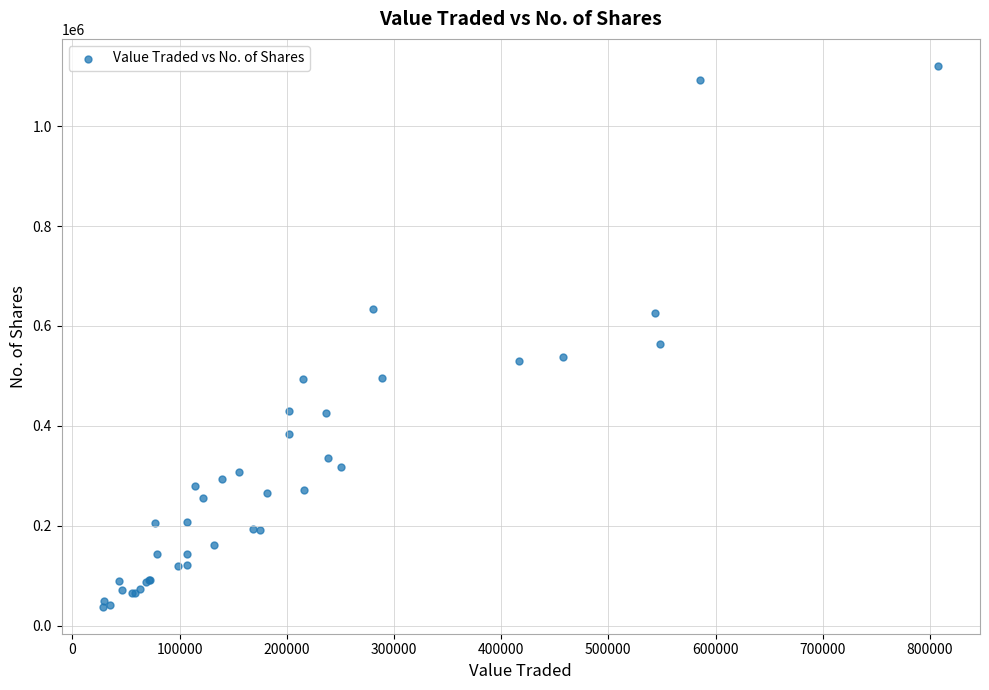

What Y value in the scatter plot is closest to 579275?

564830